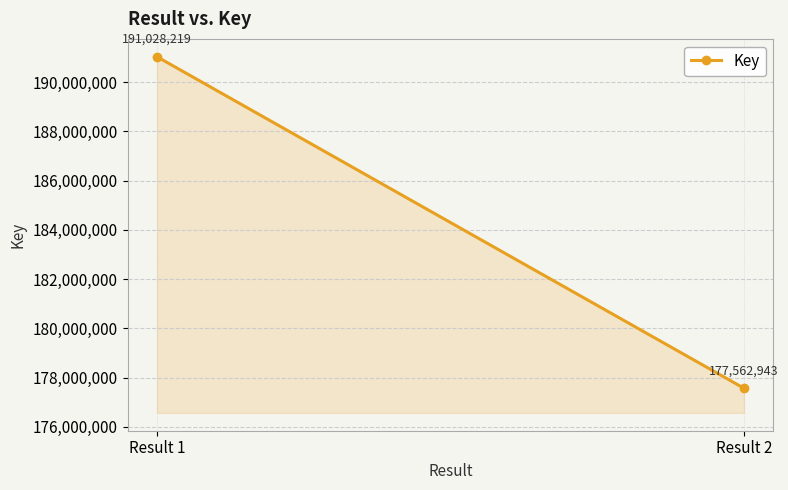

How many values are below 191028219?

1